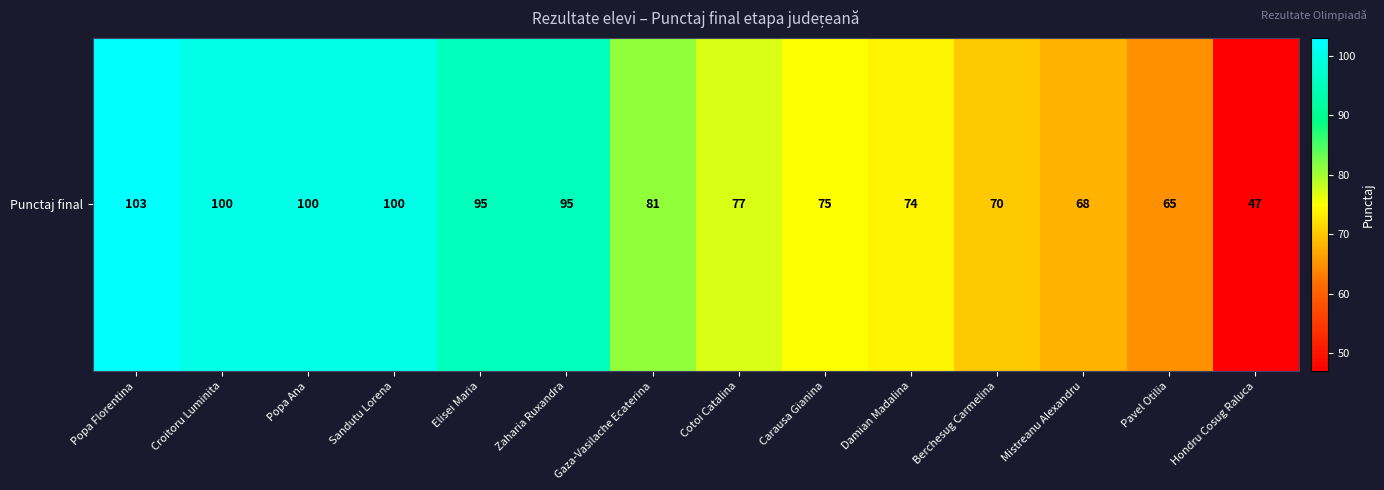

Rank the categories by value from lowest to highest.

Hondru Cosug Raluca, Pavel Otilia, Mistreanu Alexandru, Berchesug Carmelina, Damian Madalina, Carausa Gianina, Cotoi Catalina, Gaza-Vasilache Ecaterina, Elisei Maria, Zaharia Ruxandra, Croitoru Luminita, Popa Ana, Sandutu Lorena, Popa Florentina